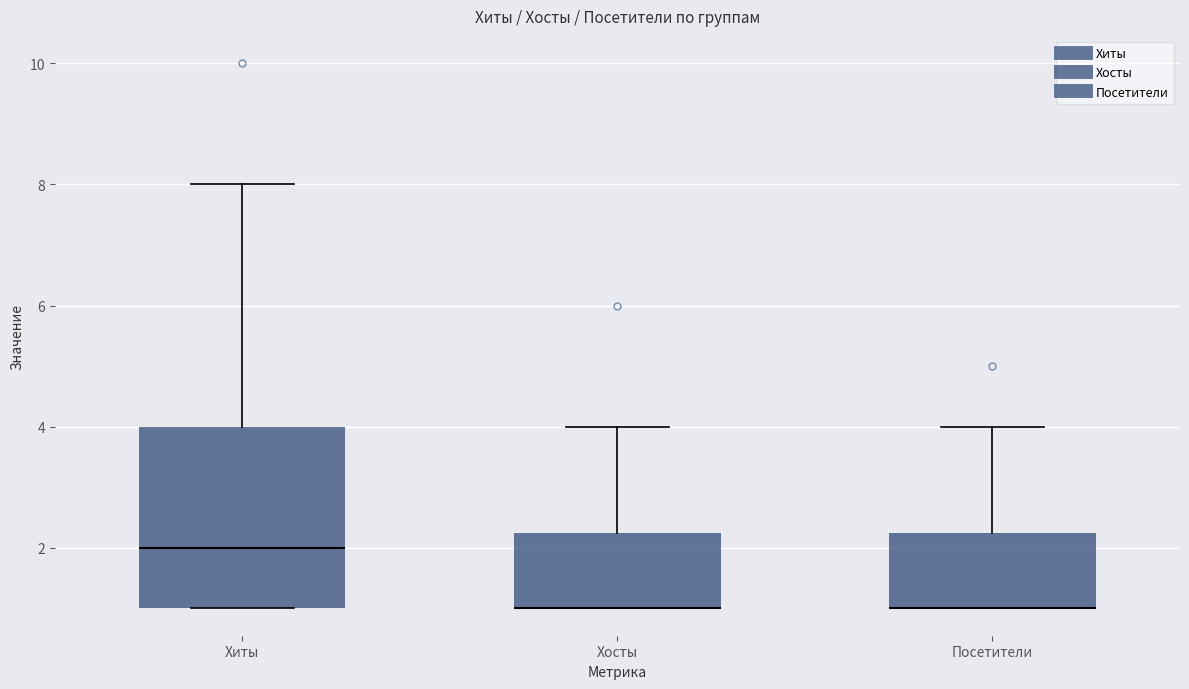

Reading left to right, read every box against the y-axis: the position of its median line, the range the box covers, and the ends of its whiskers. The values are not printed on the chart, so give them approximately, as read against the axis.

Хиты: median 2.0, box 1.0 to 4.0, whiskers 1.0 to 8.0
Хосты: median 1.0 (drawn on the box's lower edge), box 1.0 to 2.2, whiskers 1.0 to 4.0
Посетители: median 1.0 (drawn on the box's lower edge), box 1.0 to 2.2, whiskers 1.0 to 4.0